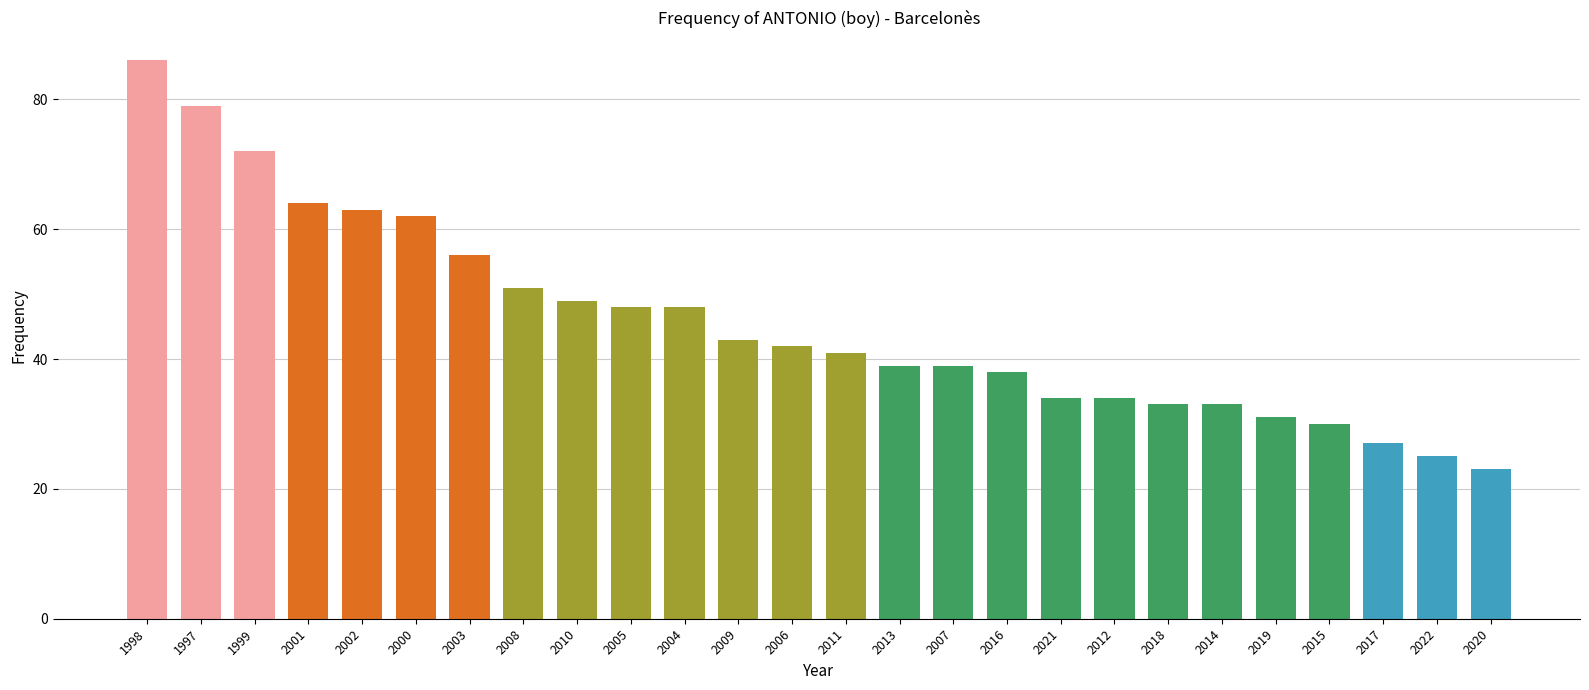

Approximately how many times larger is the value at 2013 compared to 2021?

1.1